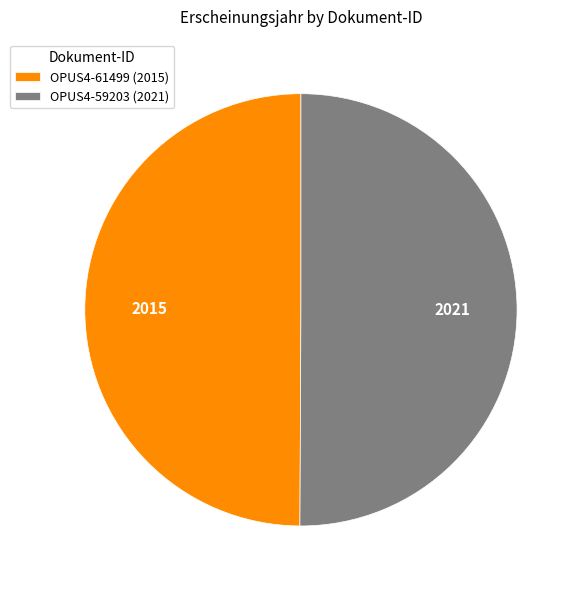

Do OPUS4-59203 (2021) and OPUS4-61499 (2015) together represent more than half of the pie?

Yes